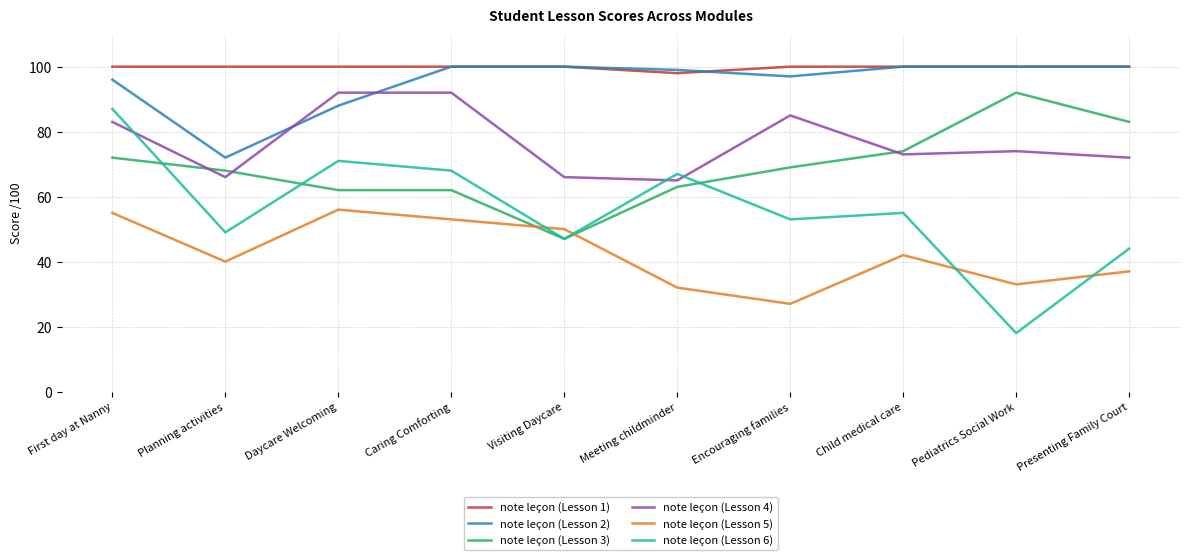

How many categories are shown in the chart?

10